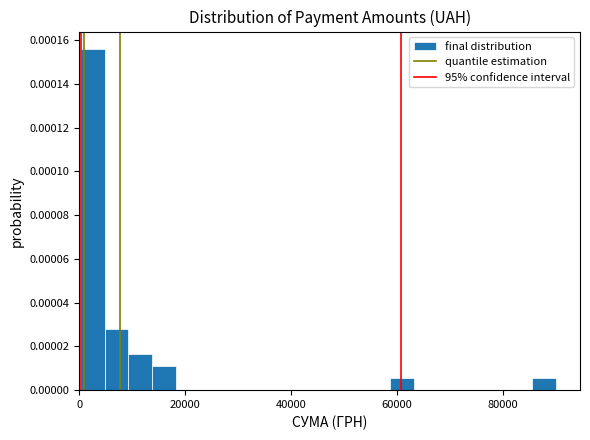

Read against the x-axis, roughly where is the centre of the tallest bar?

2000